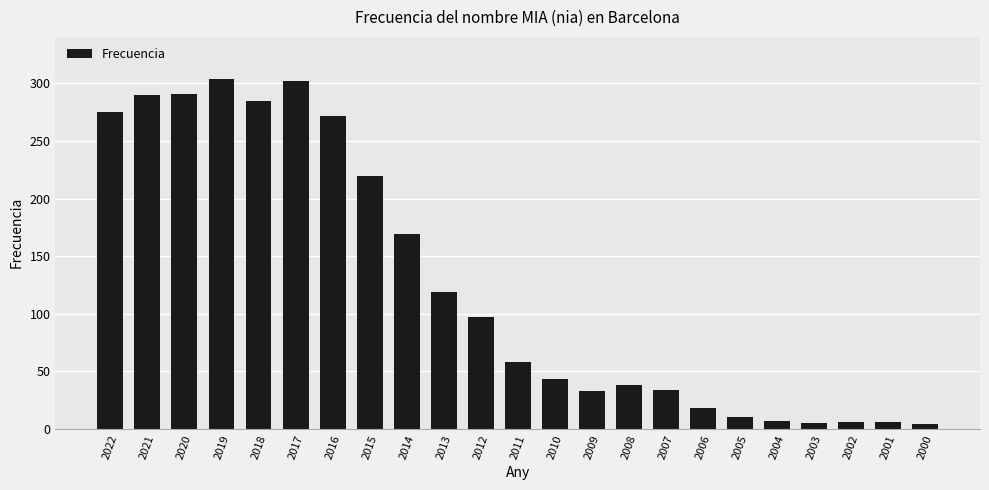

How many data points does each series have?

23